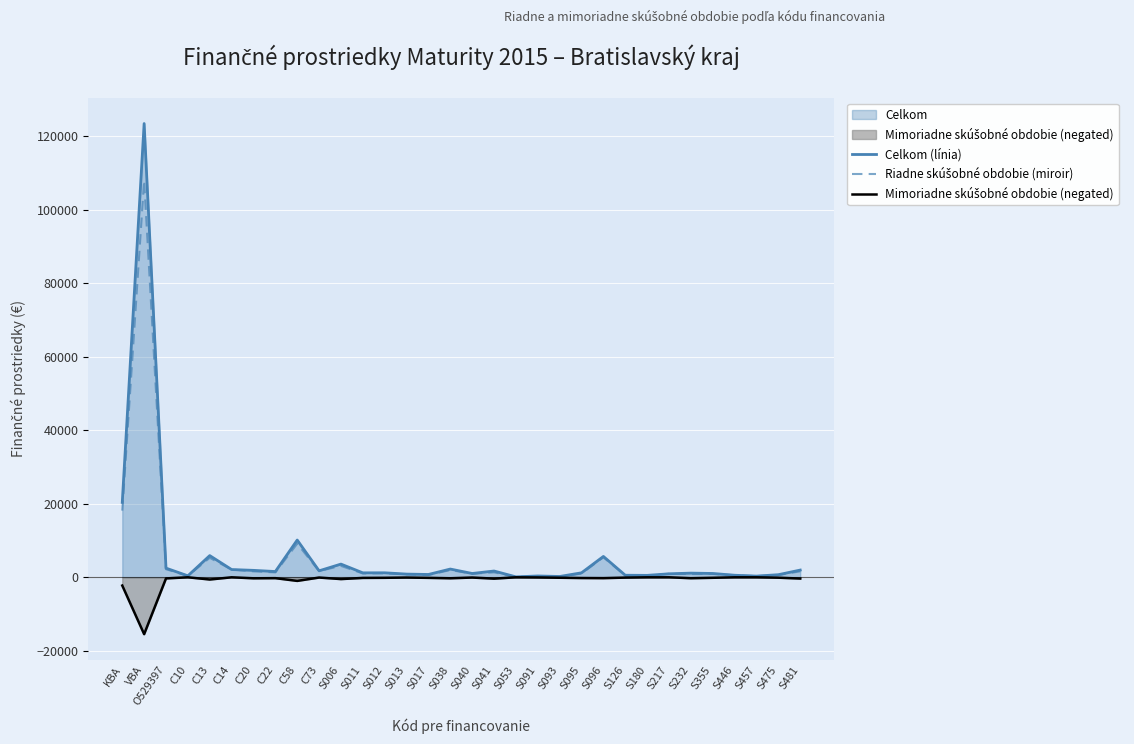

Is it true that Riadne skúšobné obdobie (miroir) equals 1336 at C22?

True